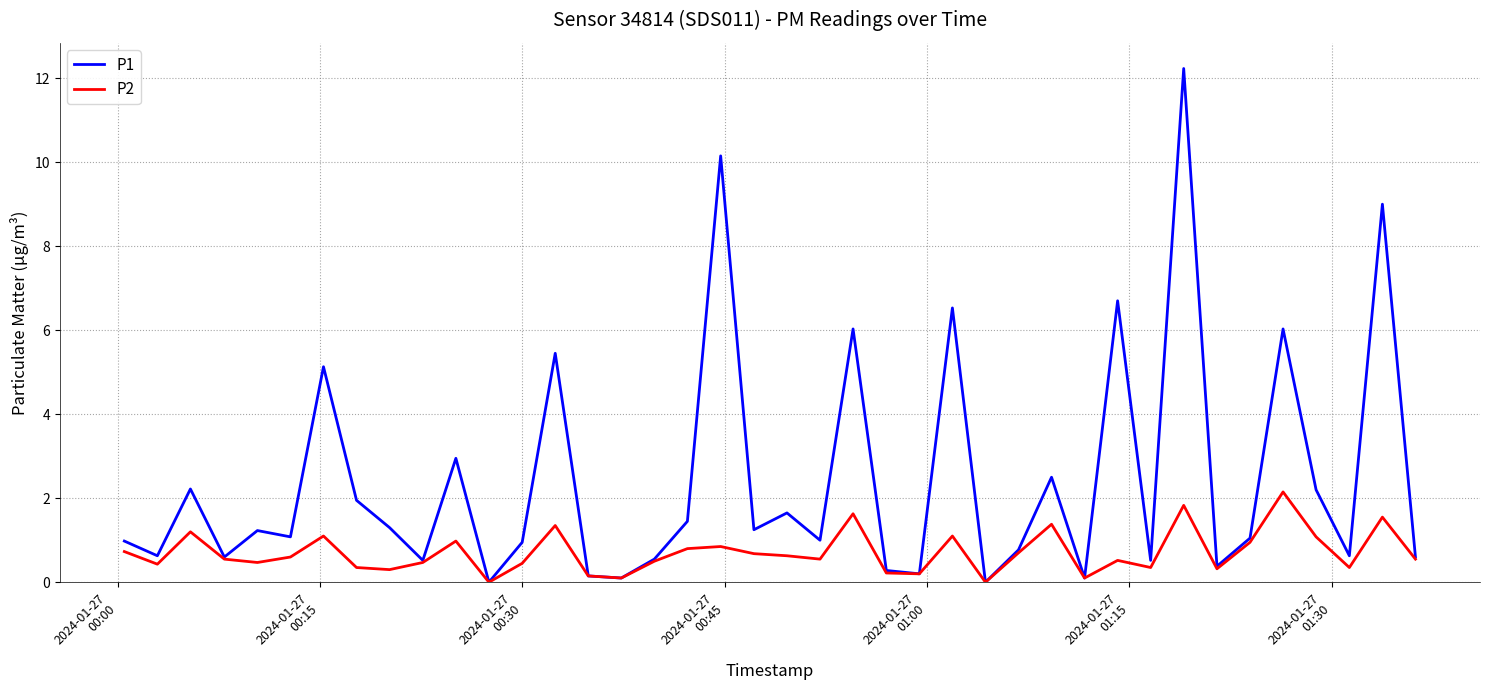

What is the greatest value displayed?

12.2